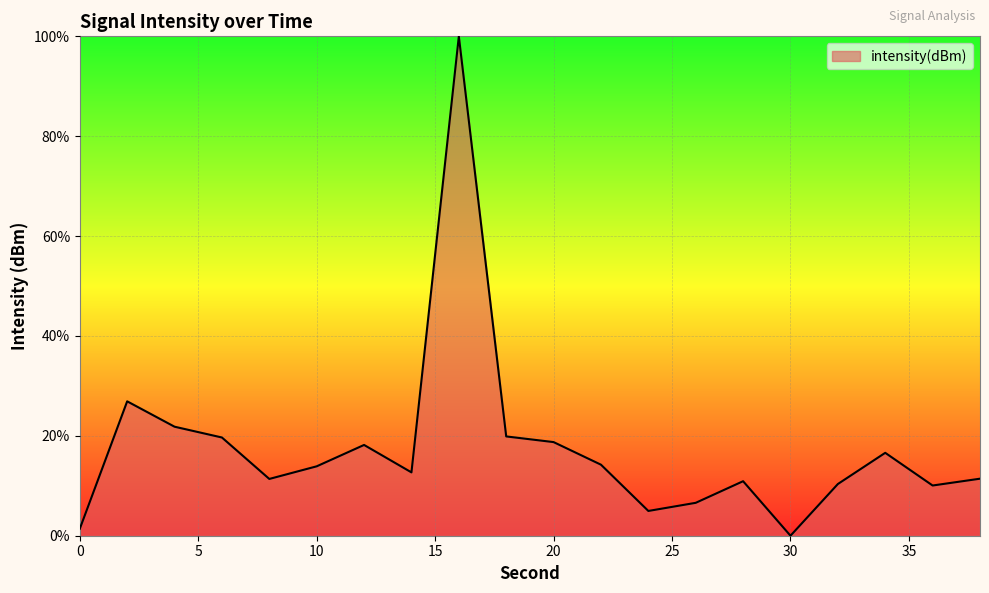

What is the difference between the maximum and minimum values?

100.0